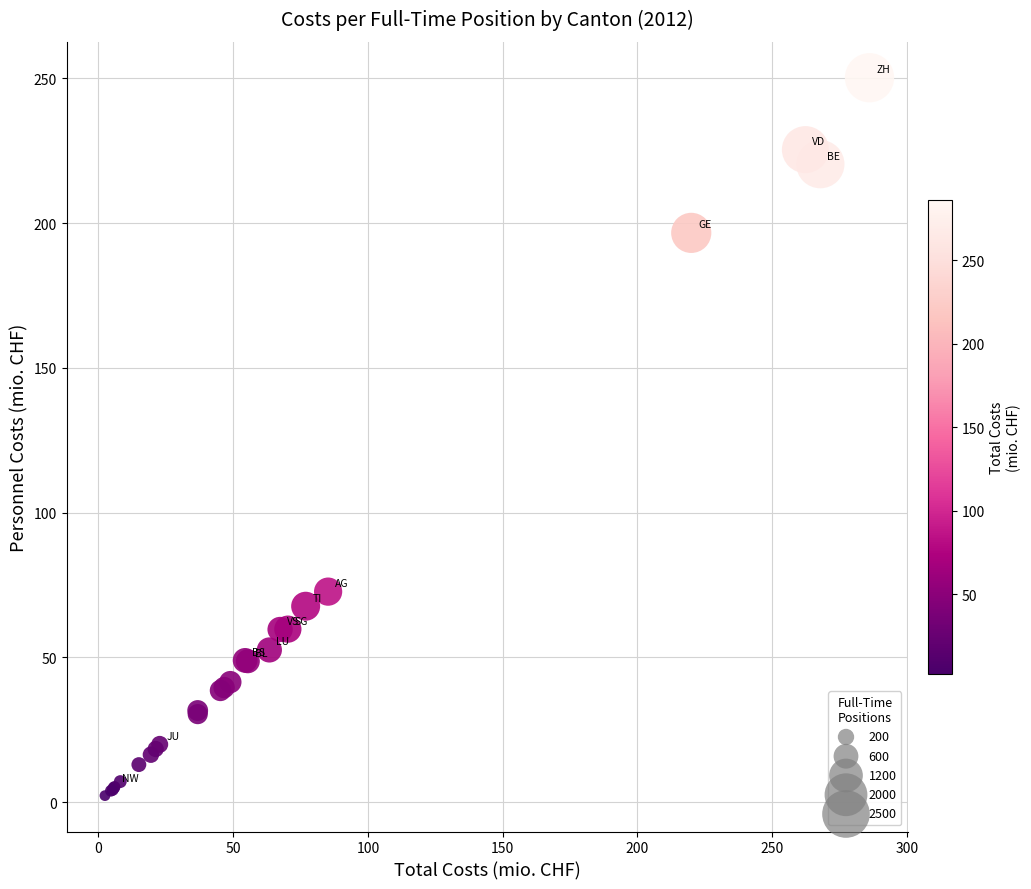

What Y value in the scatter plot is closest to 126?

72.7